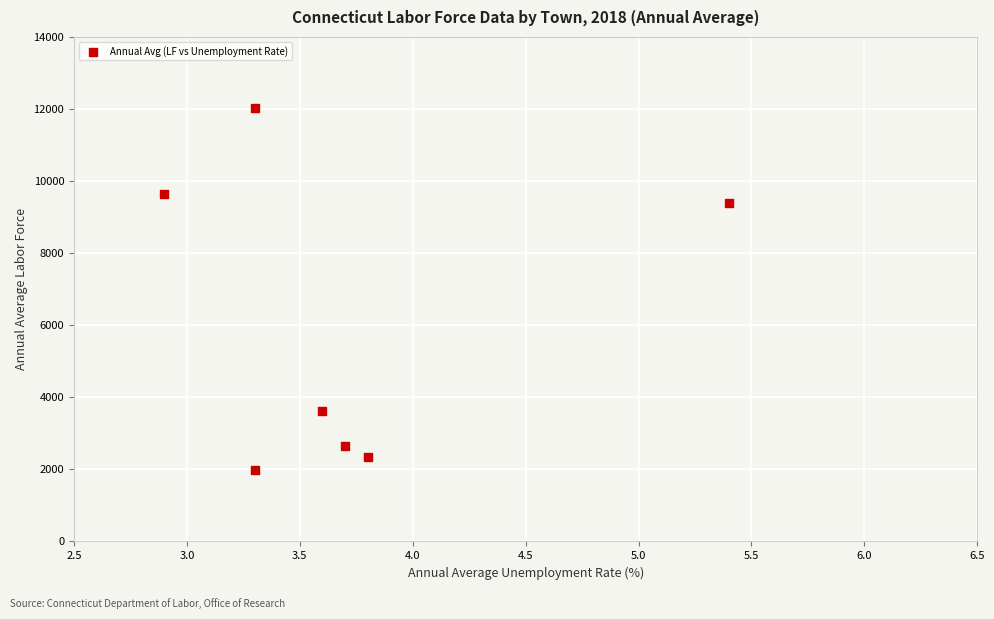

What is the average Y value?

5950